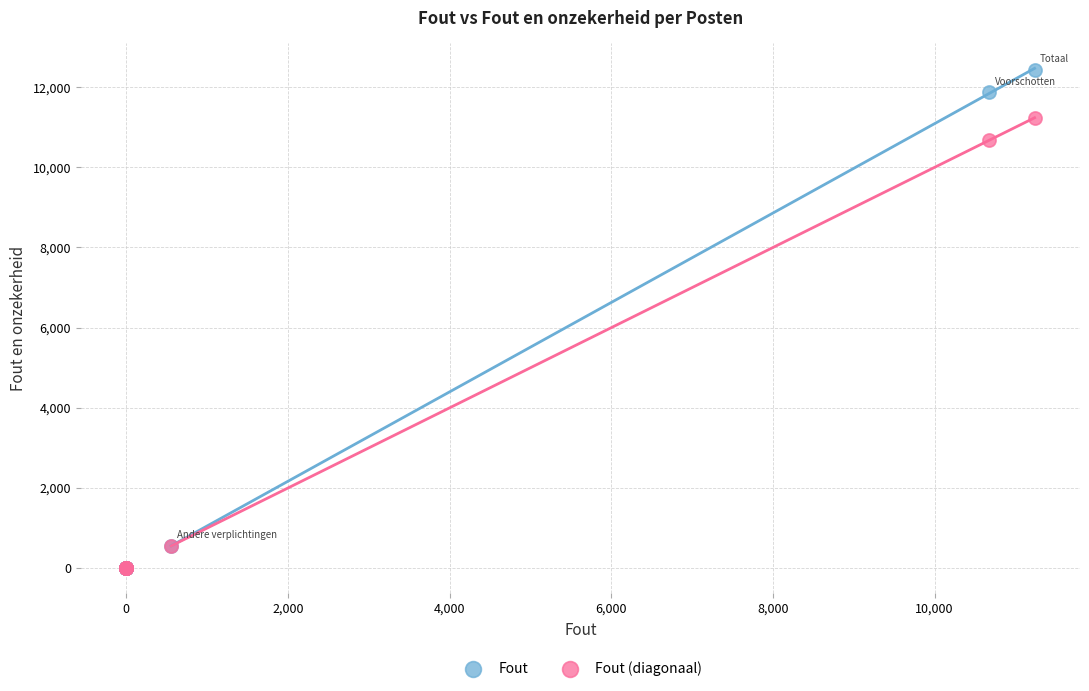

Across all series, what Y value is closest to 6218?

10678